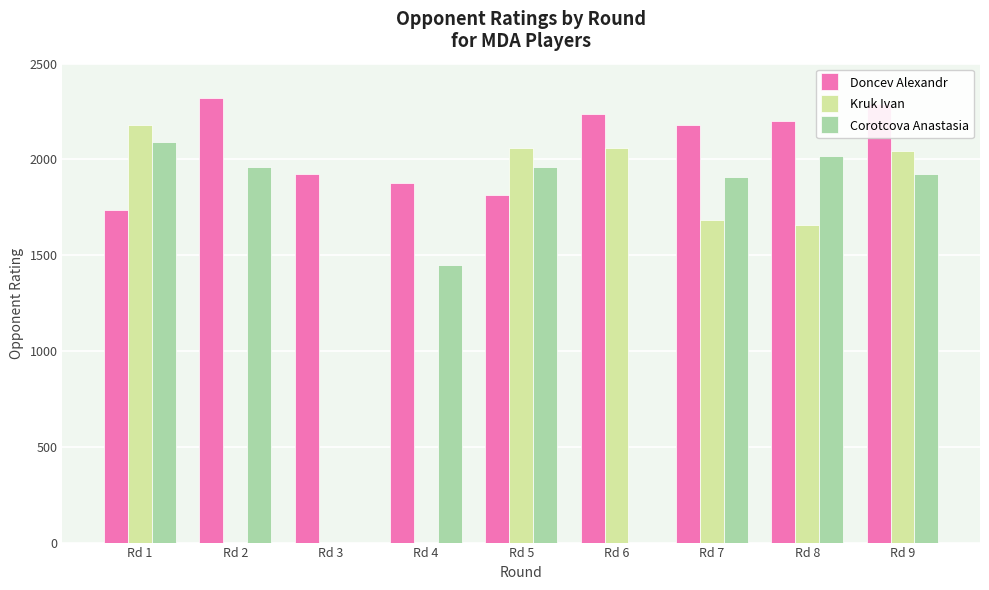

Which series has the largest range (max minus min)?

Kruk Ivan